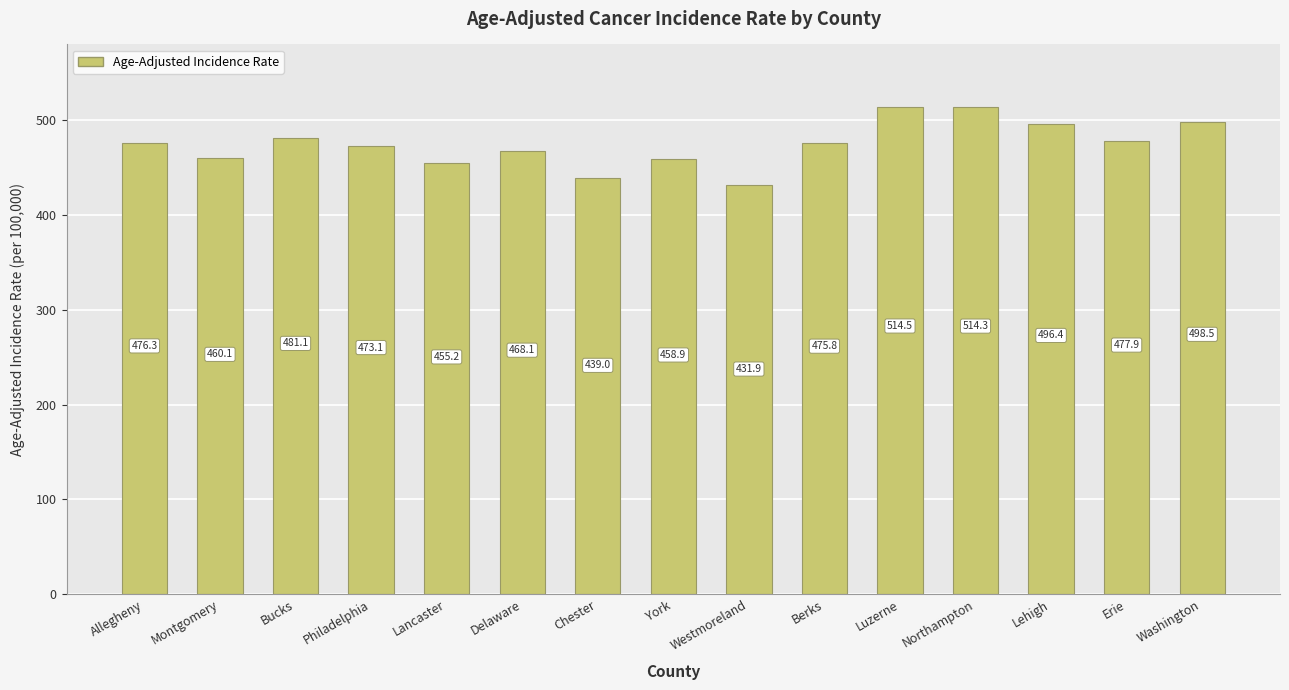

Which category has the lowest value across all series?

Westmoreland